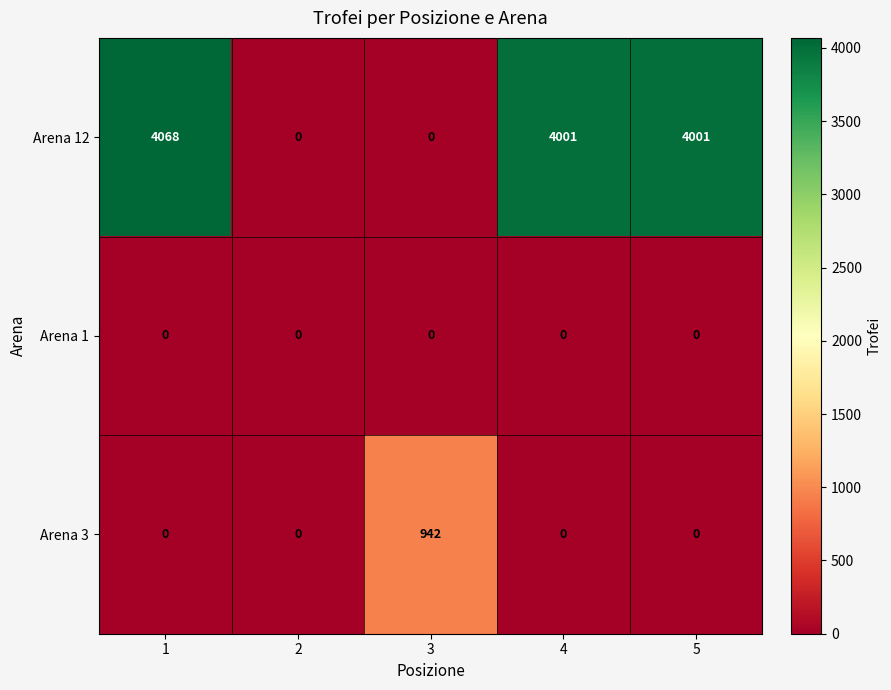

Which series has the widest spread of values?

Arena 12